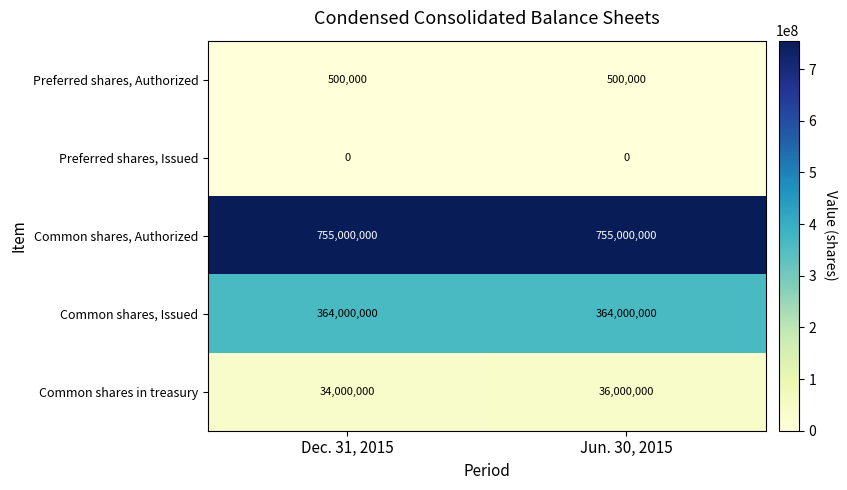

What is the sum of all Common shares in treasury values?

70000000